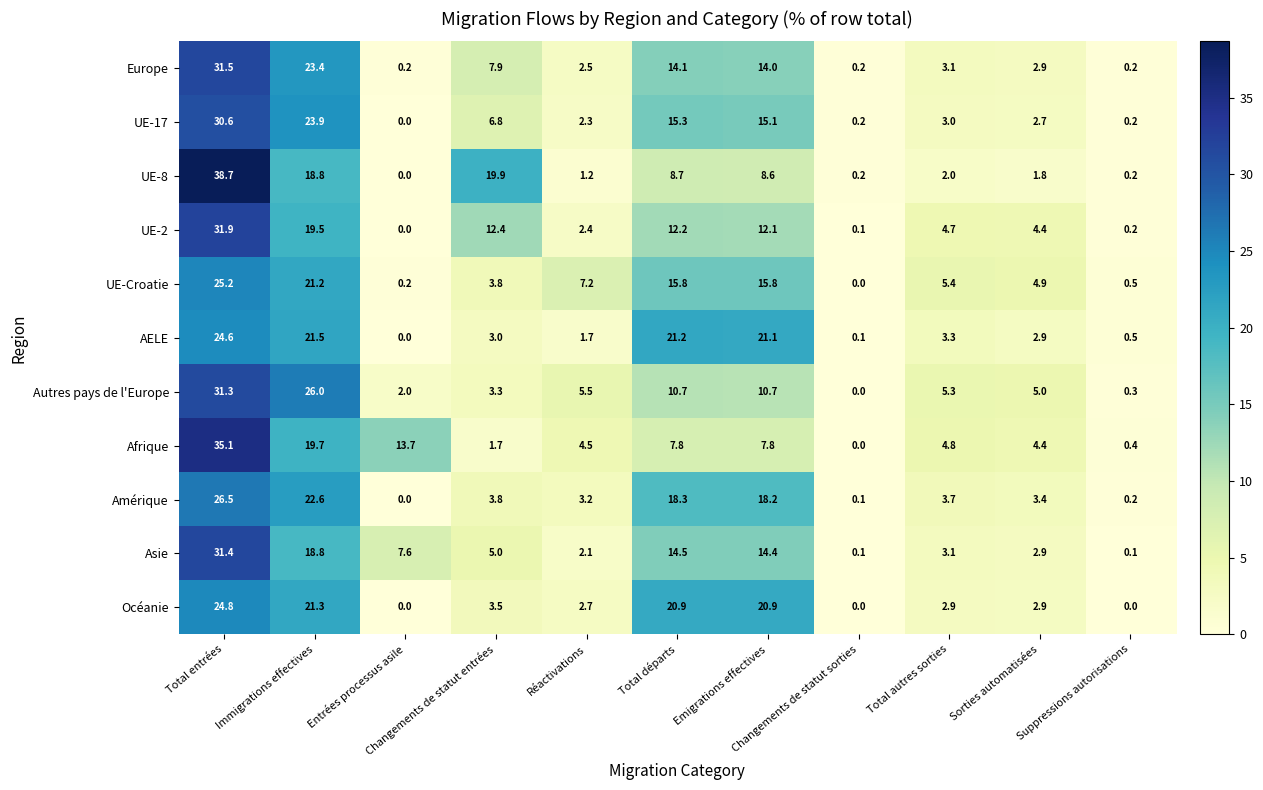

List the series in order of their peak value, highest first.

UE-8, Afrique, UE-2, Europe, Asie, Autres pays de l'Europe, UE-17, Amérique, UE-Croatie, Océanie, AELE